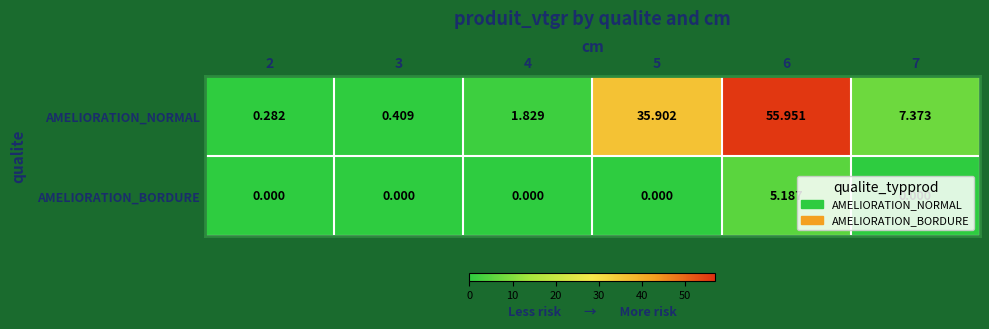

Which series changed the most between 4 and 5?

AMELIORATION_NORMAL